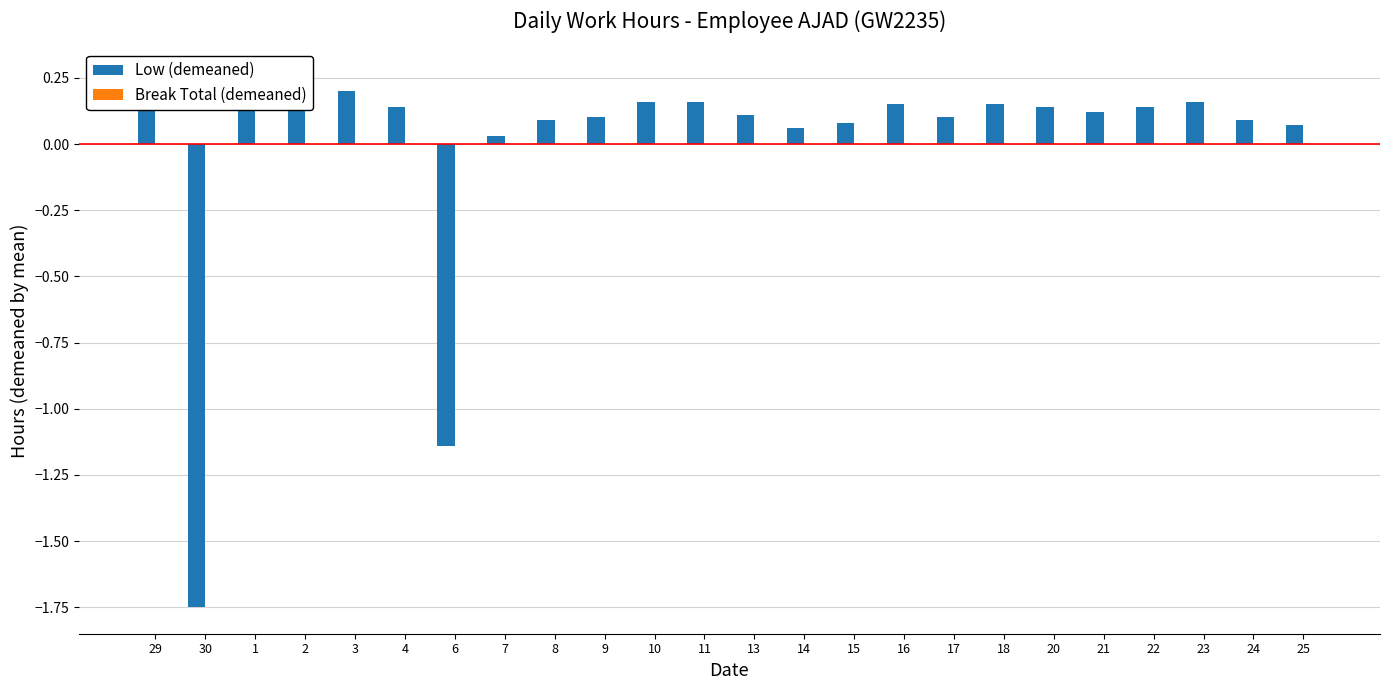

Reading left to right, extract all data points from this chart.

Low (demeaned): 0.2	-1.7	0.3	0.2	0.2	0.1	-1.1	0.0	0.1	0.1	0.2	0.2	0.1	0.1	0.1	0.2	0.1	0.2	0.1	0.1	0.1	0.2	0.1	0.1
Break Total (demeaned): 0.0	0.0	0.0	0.0	0.0	0.0	0.0	0.0	0.0	0.0	0.0	0.0	0.0	0.0	0.0	0.0	0.0	0.0	0.0	0.0	0.0	0.0	0.0	0.0